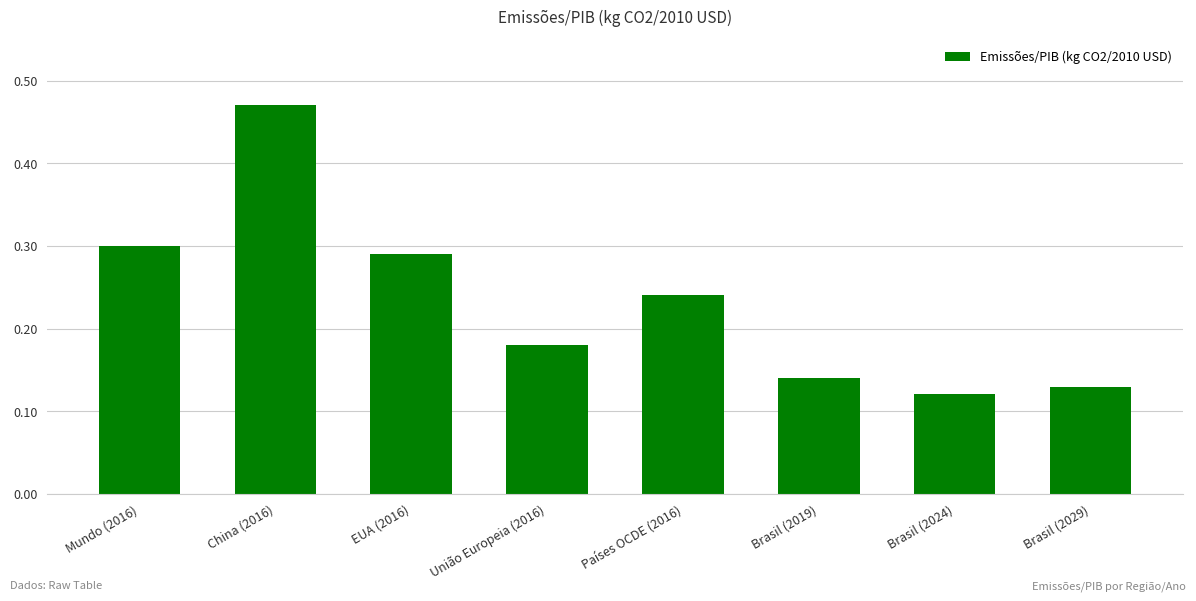

At which category does the chart reach its peak across all series?

China (2016)